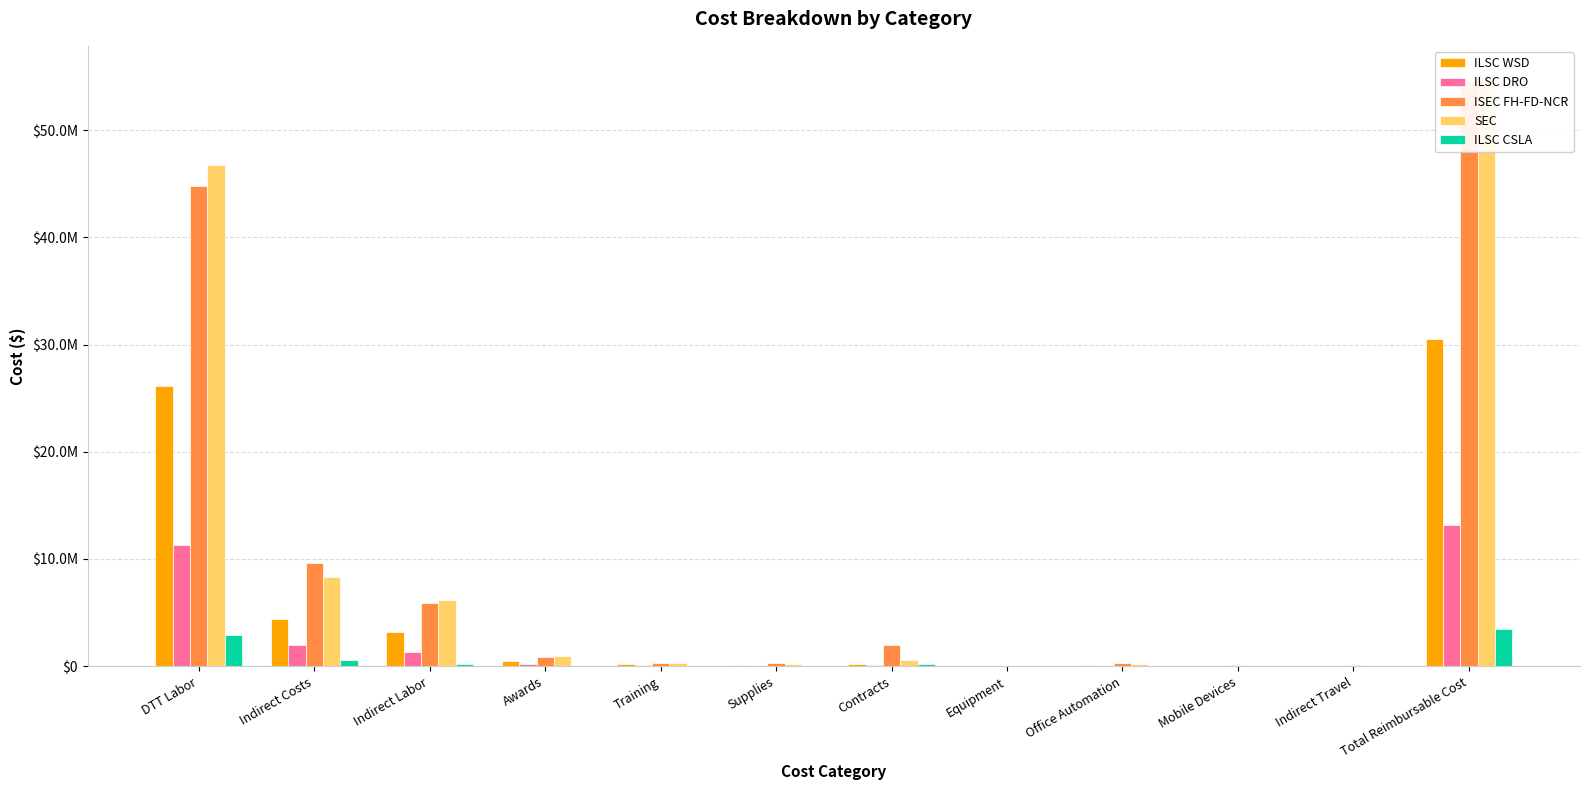

Reading right to left, extract all data points from this chart.

ILSC WSD: 30550654.9	50000.0	9900.0	102068.3	0.0	245010.5	96800.0	160800.0	500157.7	3220119.4	4384856.0	26165798.9
ILSC DRO: 13208492.0	25000.0	2640.0	59047.8	0.0	143611.7	56000.0	80000.0	214921.1	1357754.5	1938975.1	11269516.8
ISEC FH-FD-NCR: 54452893.2	84540.0	99660.0	273391.3	0.0	1943142.0	259280.0	274480.0	857701.6	5862763.0	9654957.9	44797935.3
SEC: 55105771.1	0.0	36630.0	187527.4	0.0	622314.0	177848.0	271848.0	909344.7	6149253.5	8354765.6	46751005.5
ILSC CSLA: 3477405.1	0.0	1320.0	22775.6	0.0	181635.1	21600.0	21600.0	54030.3	251260.4	554221.4	2923183.8